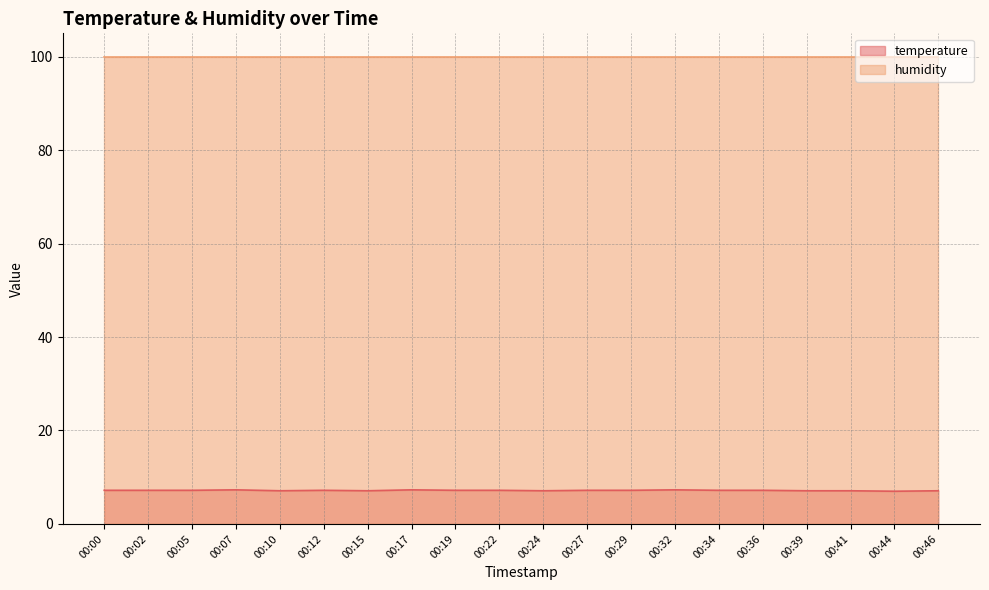

What is the minimum value shown in the chart?

7.0